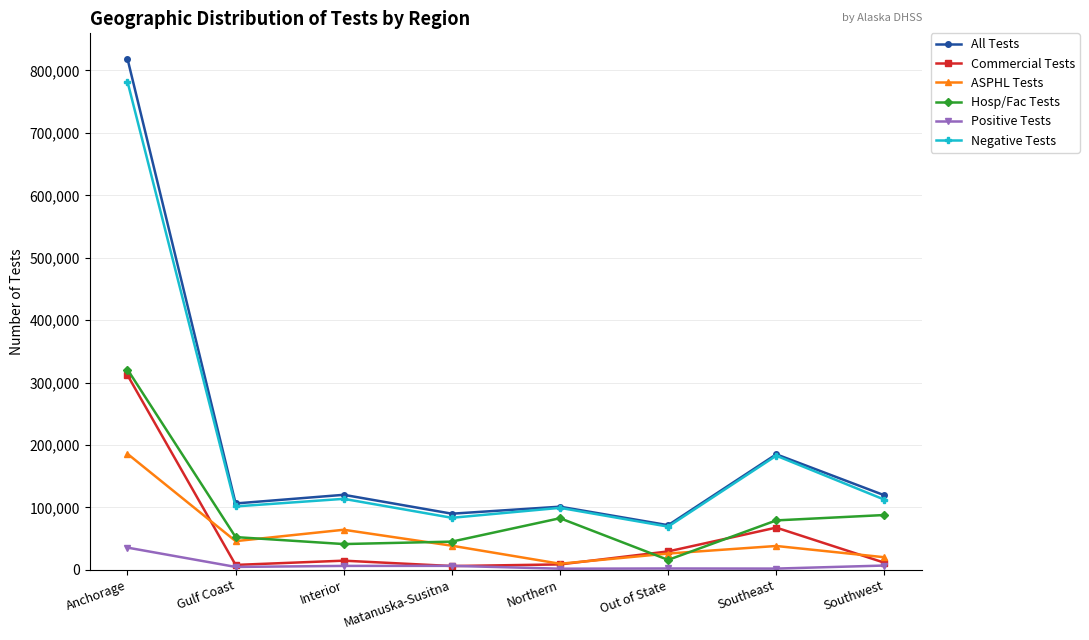

Is it true that Commercial Tests equals 14695 at Interior?

True